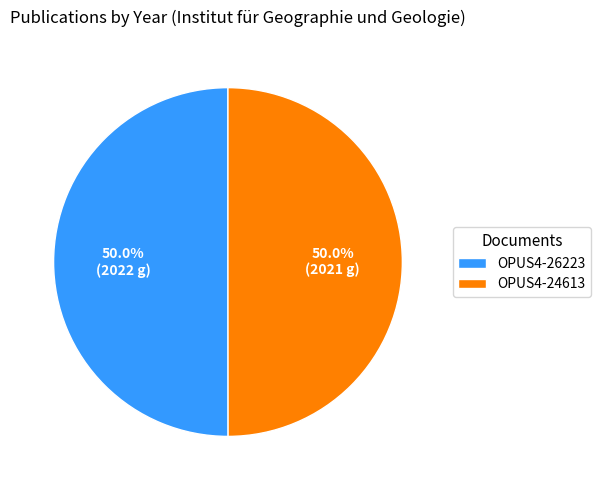

What percentage is the OPUS4-24613 slice, to the nearest percent?

50%